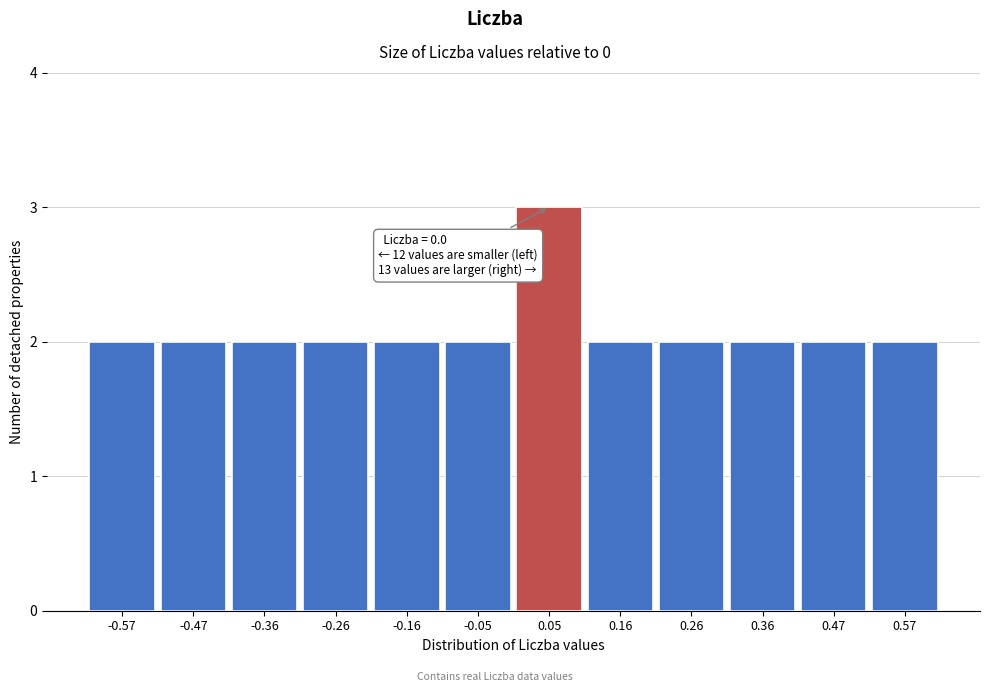

Over which range of the x-axis is the bar tallest?

0.00 to 0.10